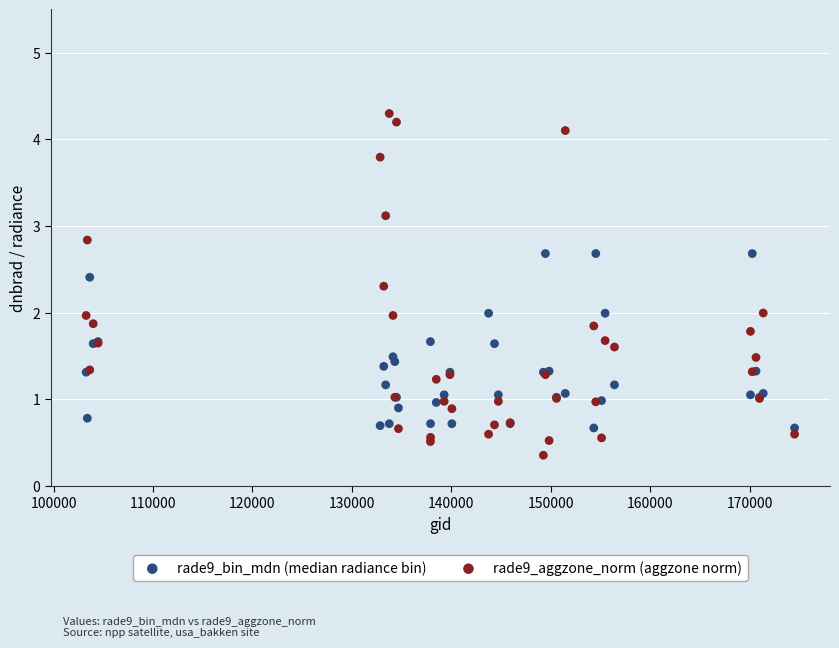

What are all the series names shown in the legend?

rade9_bin_mdn (median radiance bin), rade9_aggzone_norm (aggzone norm)